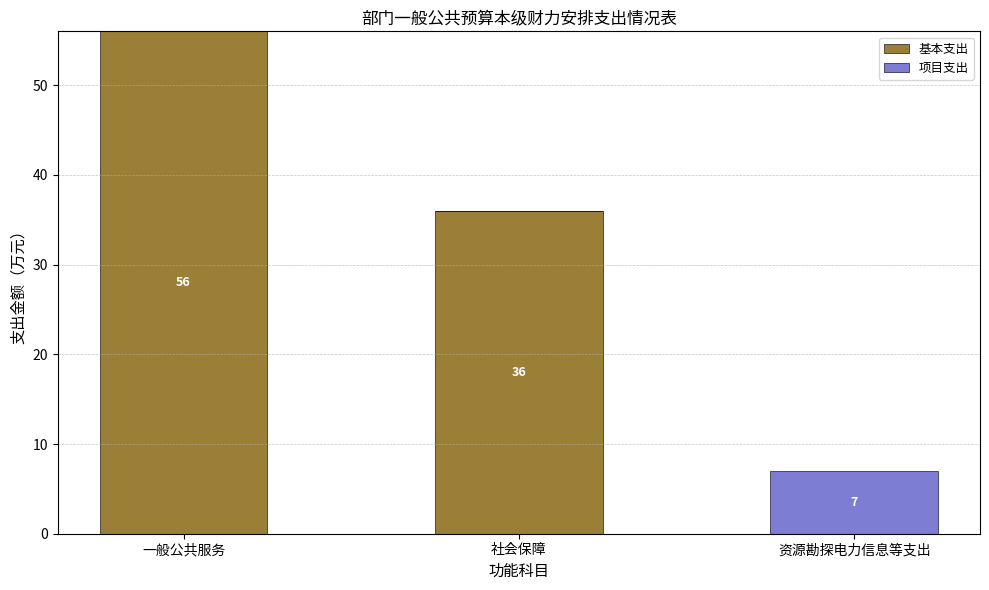

What value does the 基本支出 series have at 一般公共服务?

56